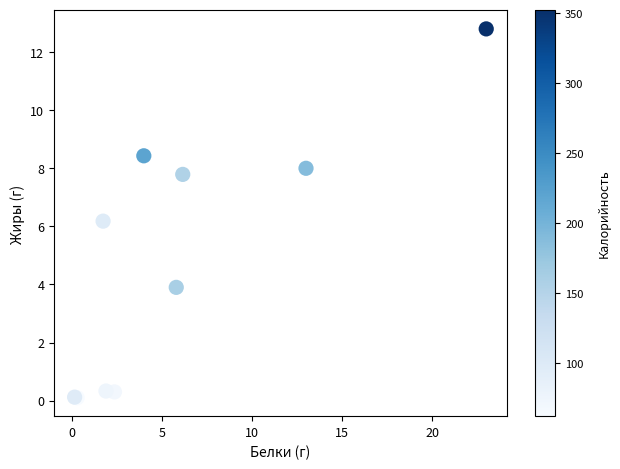

What Y value in the scatter plot is closest to 6?

6.2